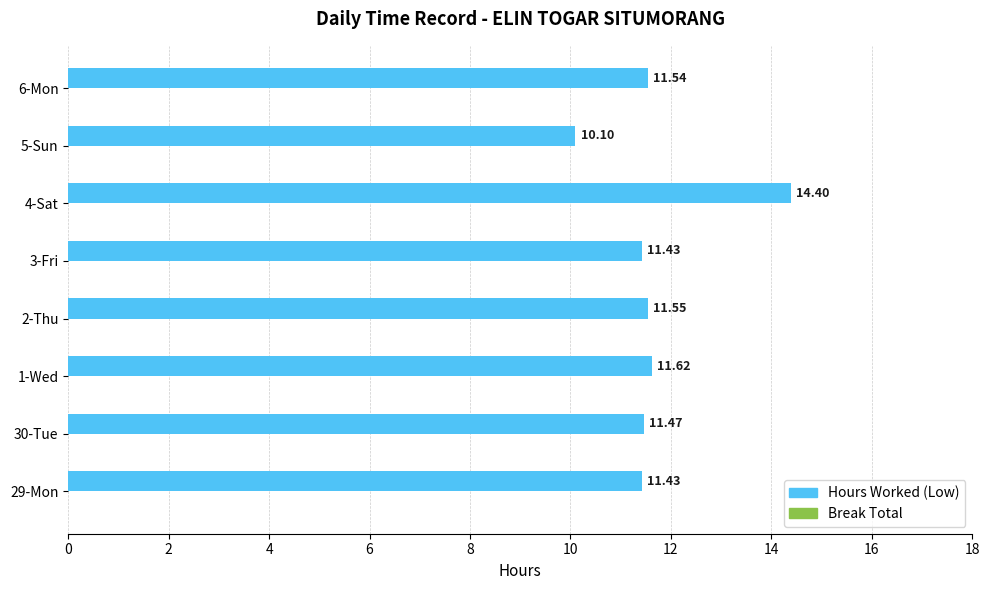

What is the difference between the maximum and second lowest values?

3.0